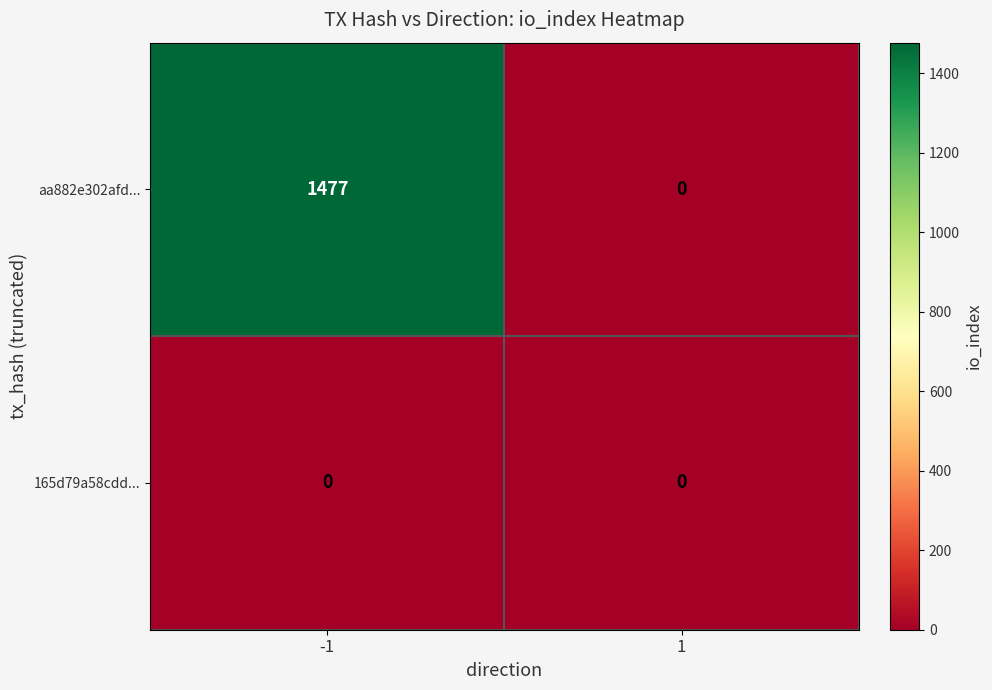

Reading left to right, what are all the values shown in this chart?

aa882e302afd...: 1477	0
165d79a58cdd...: 0	0